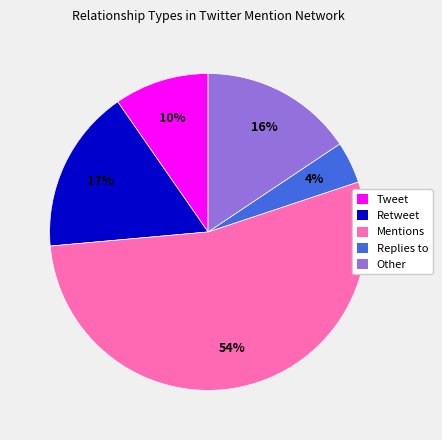

How many segments does this pie chart have?

5